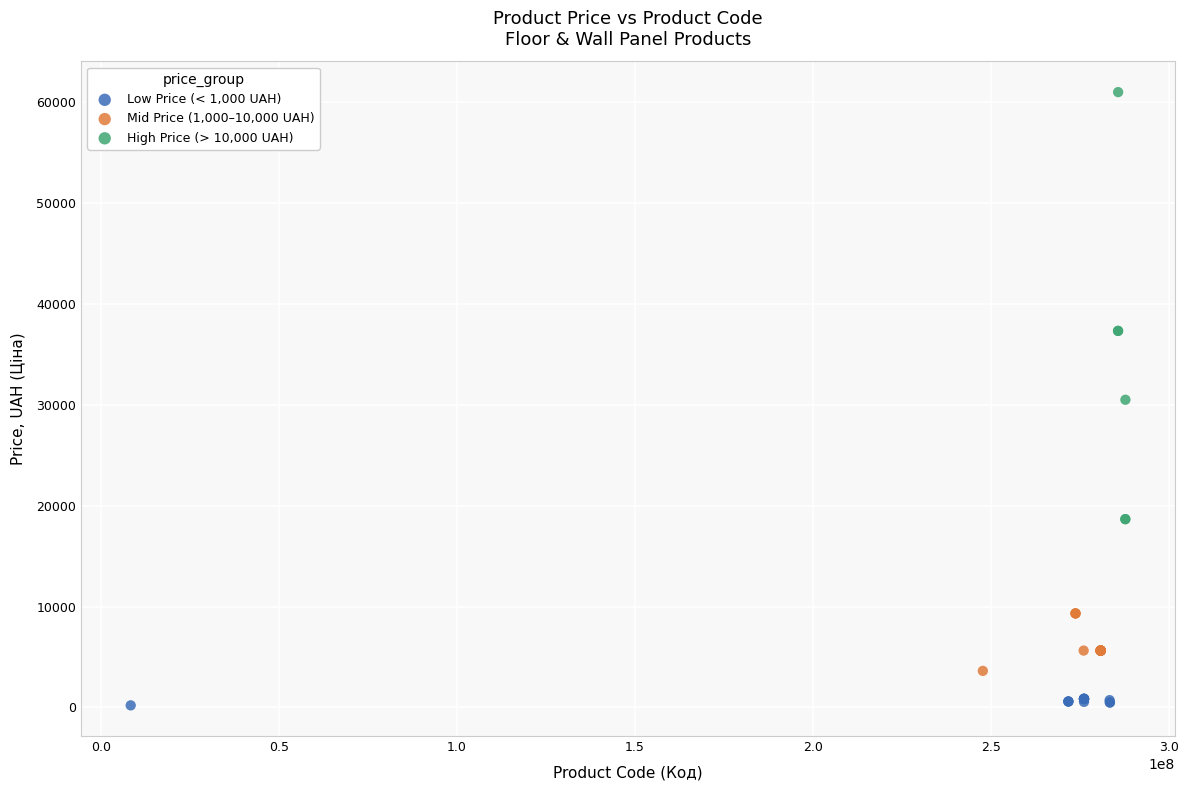

Which series has the largest Y range (max minus min)?

High Price (> 10,000 UAH)